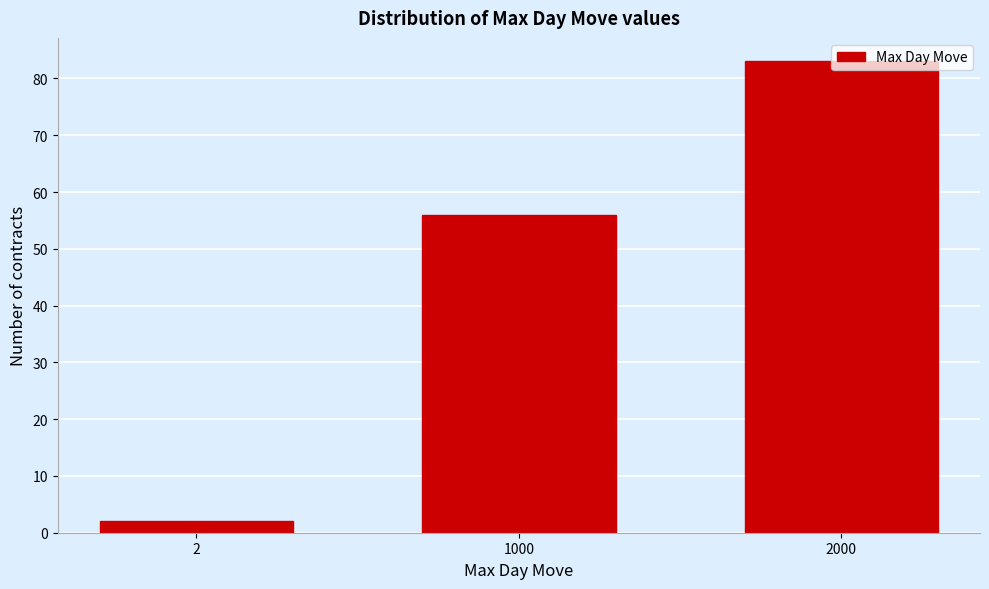

Which category has the highest value across all series?

2000